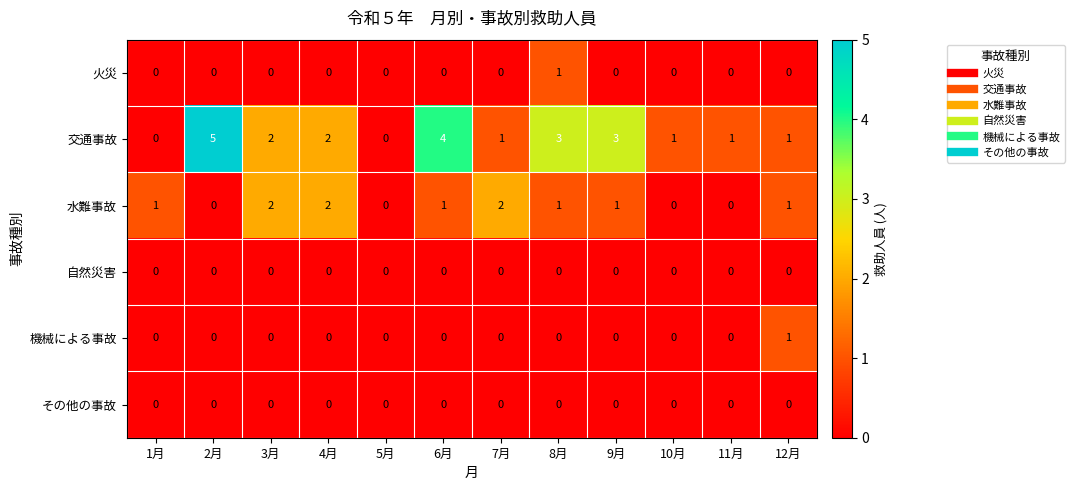

Where does the 交通事故 series first go above 2?

2月